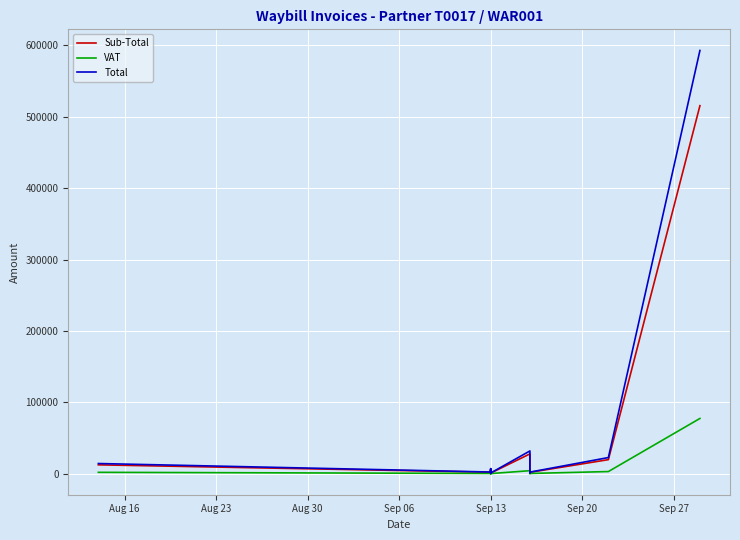

Which series has the largest range (max minus min)?

Total